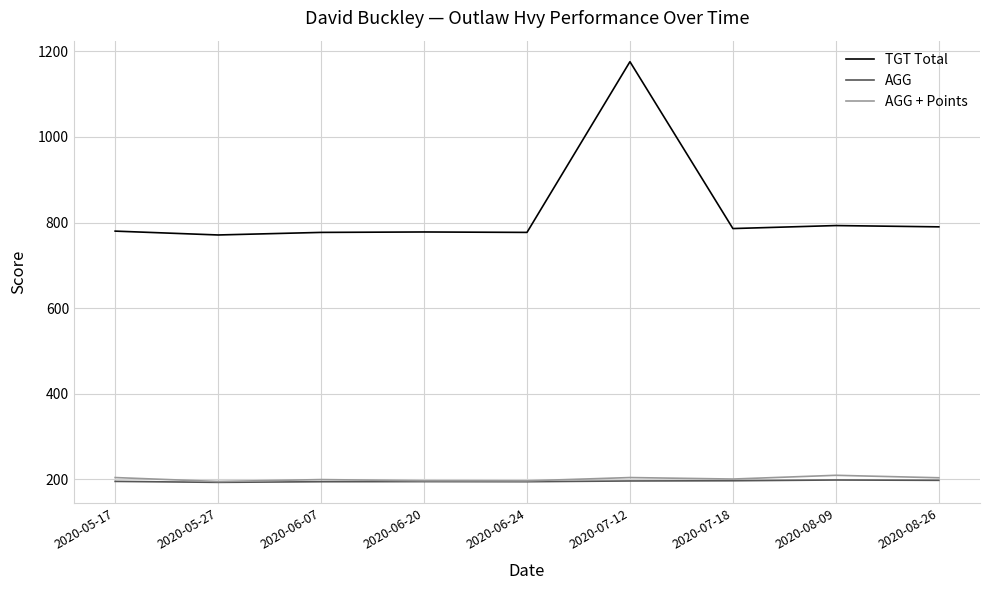

Which series has the largest total across all categories?

TGT Total